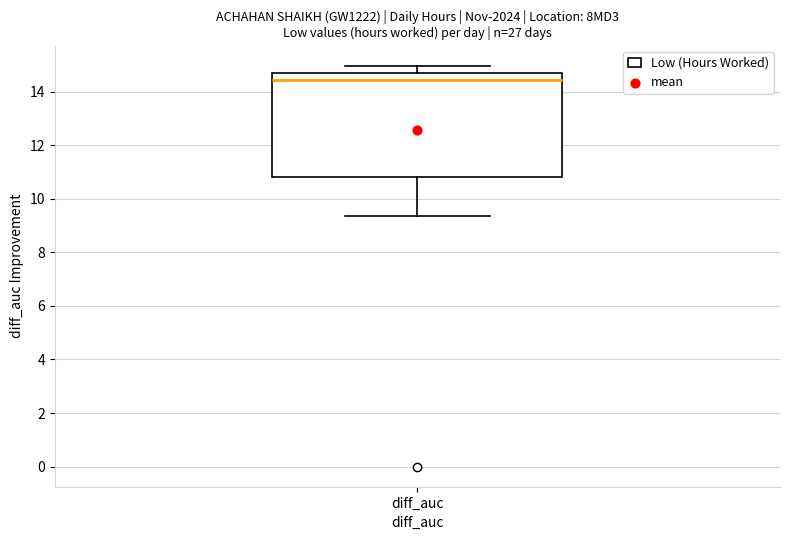

Transcribe this box plot: give where the median line is, the range the box spans, and where the two whiskers end, as read against the y-axis. The values are not printed on the chart, so give them approximately, as read against the axis.

median 14.4, box 10.8 to 14.6, whiskers 9.4 to 15.0